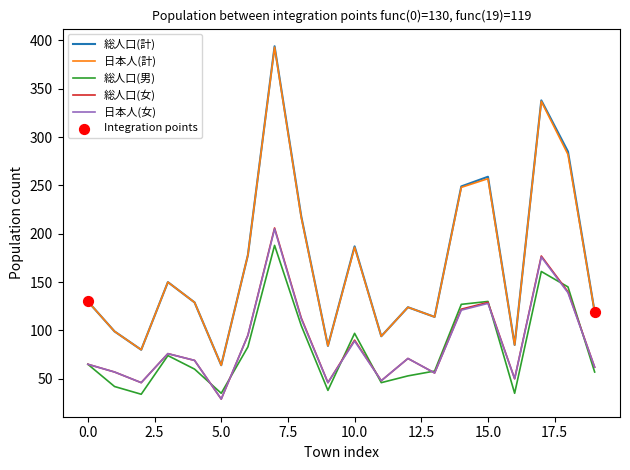

True or false: 日本人(計) and 日本人(女) intersect in this chart.

False